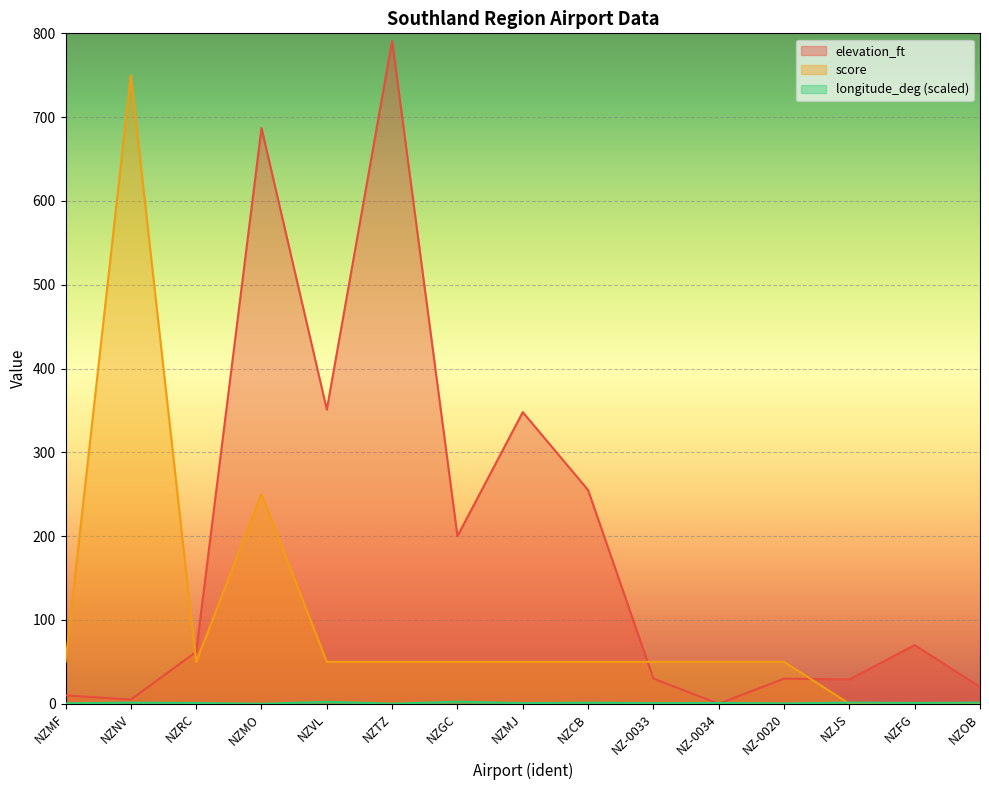

Where is the first local minimum for elevation_ft?

NZNV